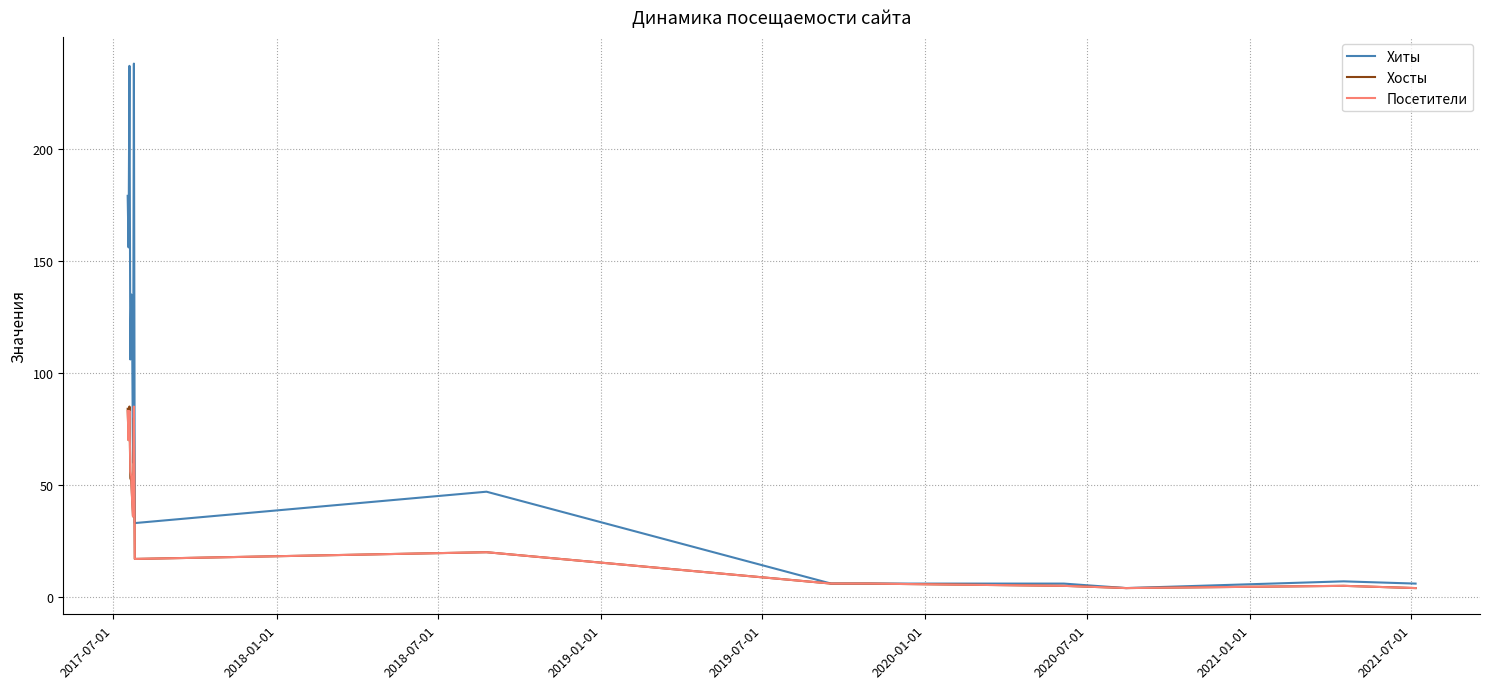

Which series has the largest range (max minus min)?

Хиты